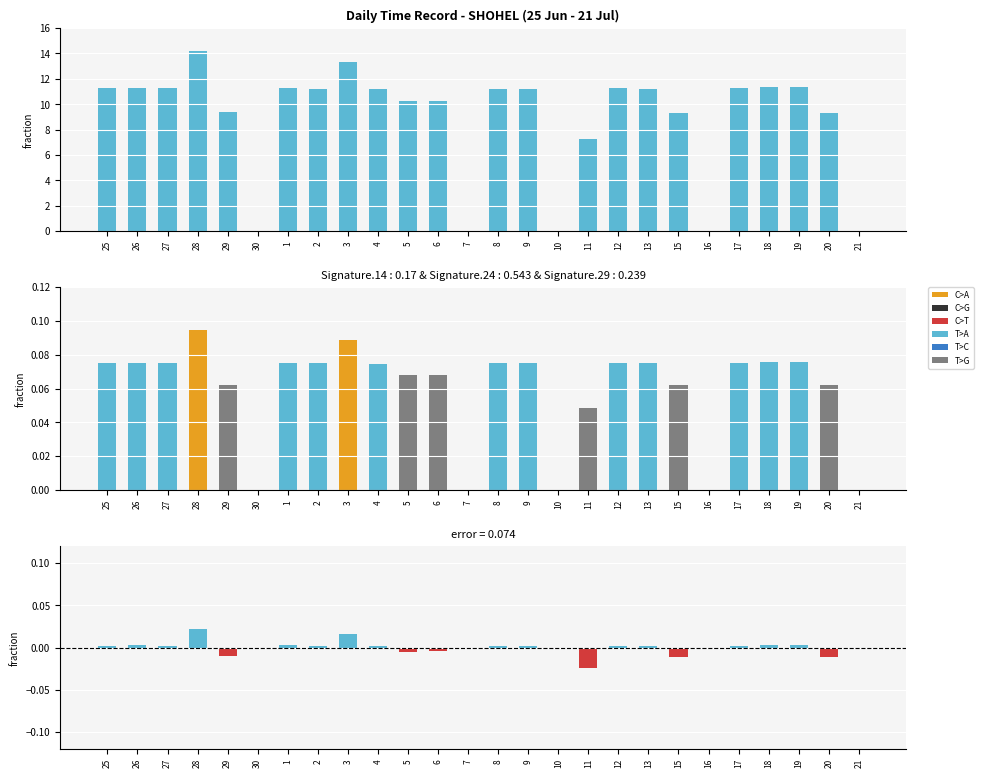

Which series changed the most between 7 and 17?

Low